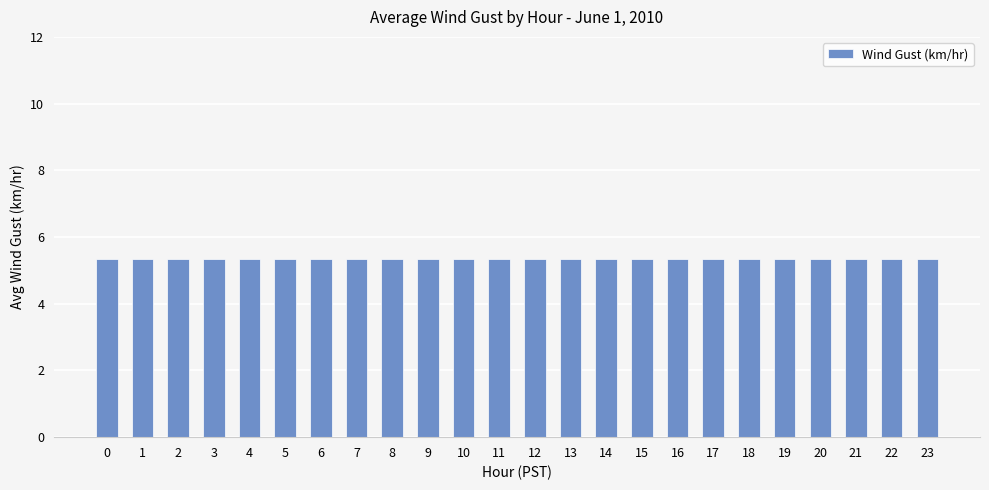

List the labels in order of value, largest first.

4, 13, 22, 8, 17, 3, 9, 16, 21, 1, 7, 12, 18, 0, 5, 11, 14, 20, 23, 2, 6, 10, 15, 19